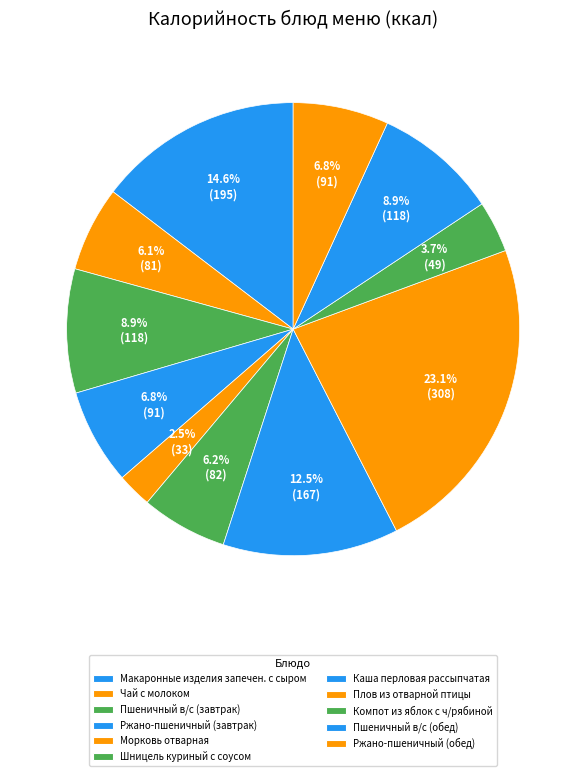

Count the number of slices in the pie.

11